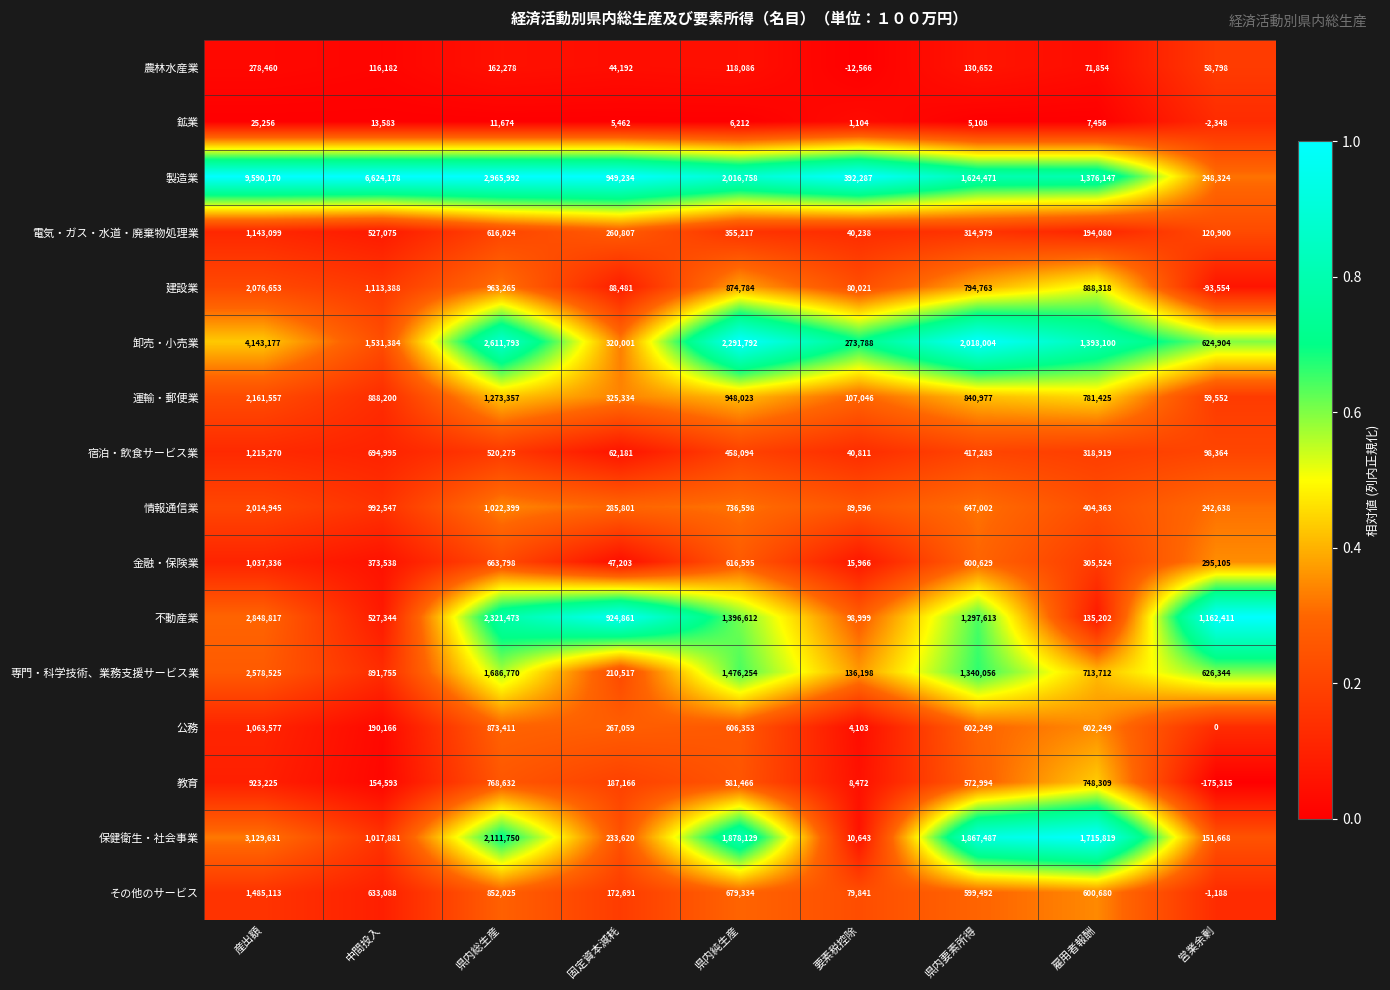

Rank the series at 営業余剰 from lowest to highest value.

教育, 建設業, 鉱業, その他のサービス, 公務, 農林水産業, 運輸・郵便業, 宿泊・飲食サービス業, 電気・ガス・水道・廃棄物処理業, 保健衛生・社会事業, 情報通信業, 製造業, 金融・保険業, 卸売・小売業, 専門・科学技術、業務支援サービス業, 不動産業